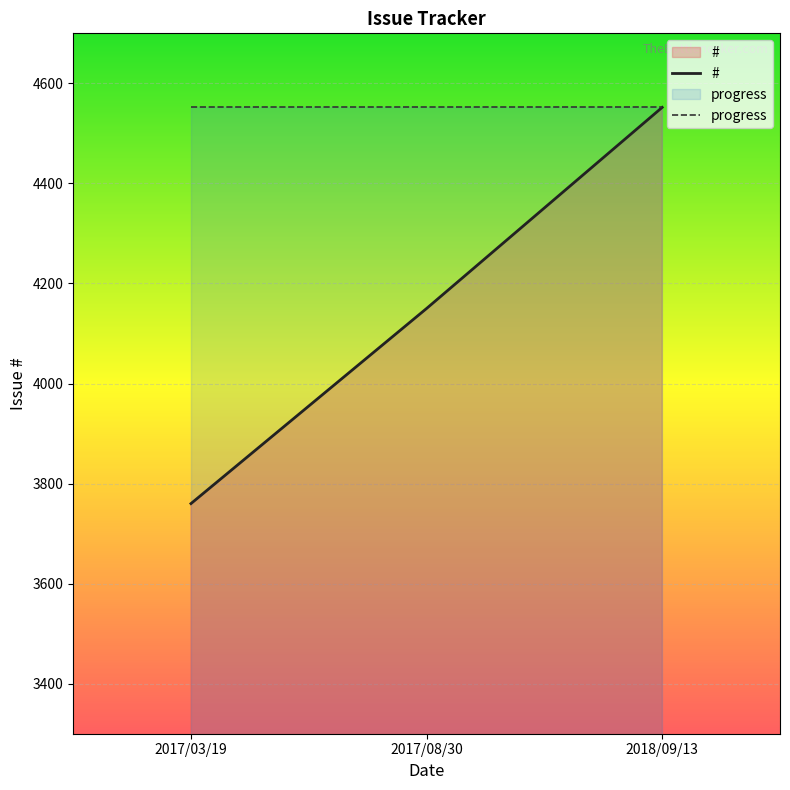

True or false: progress and # cross at least once.

False